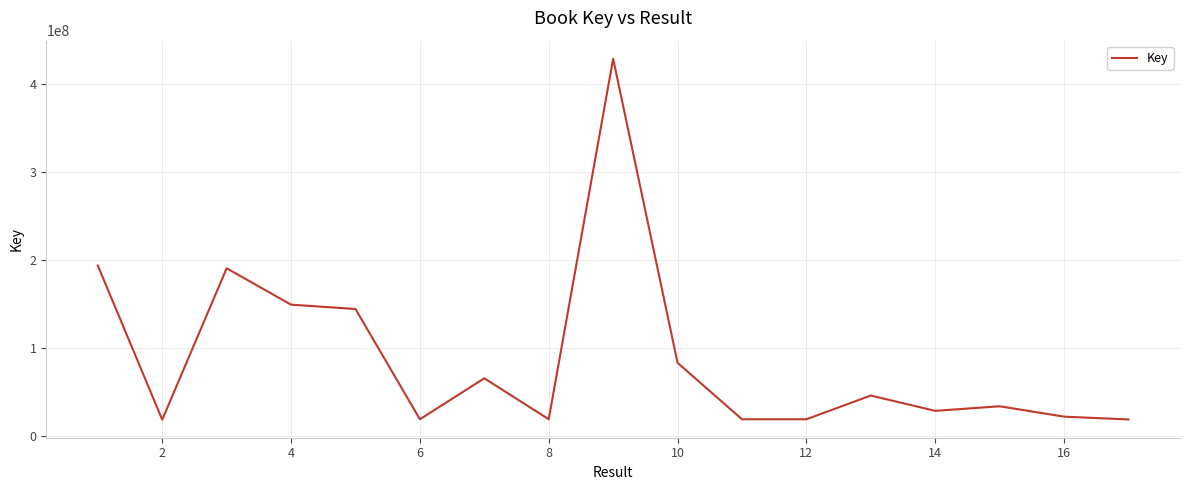

What is the difference between the maximum and minimum values?

410039348